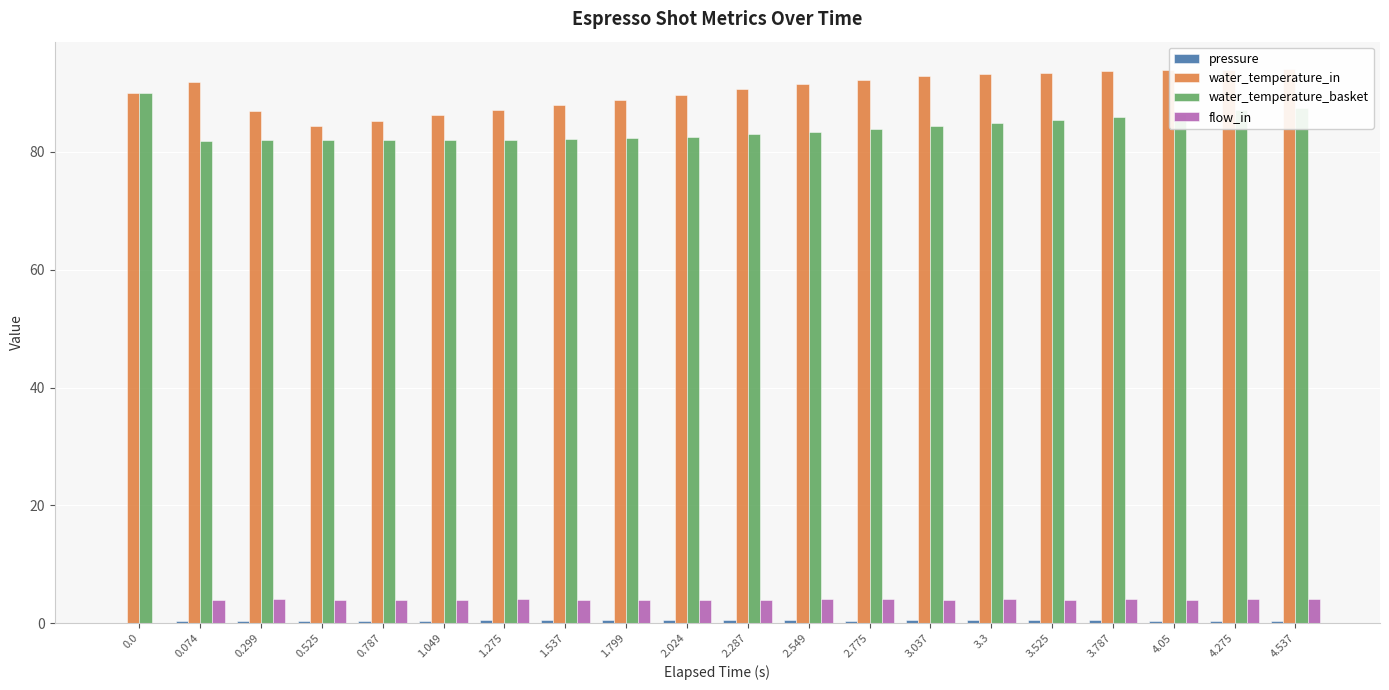

List the series in order of their peak value, lowest first.

pressure, flow_in, water_temperature_basket, water_temperature_in